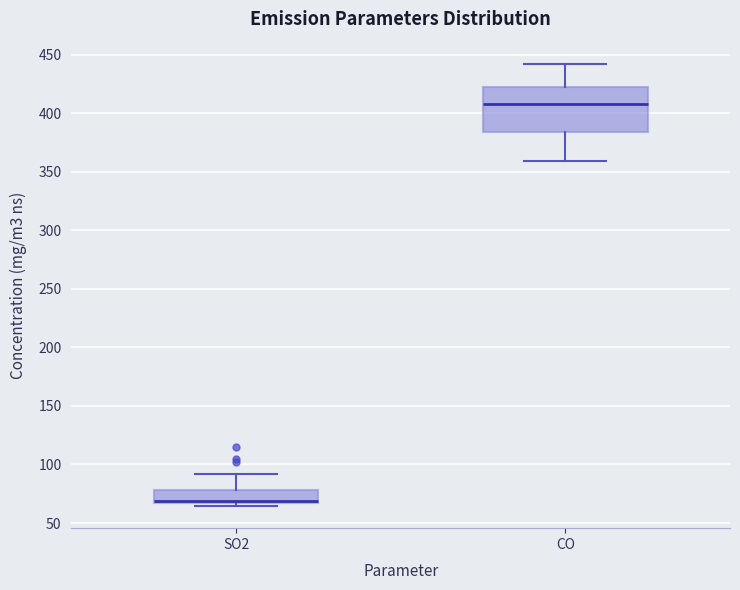

Reading left to right, transcribe this box plot: for each box, give where its median line is, the range the box spans, and where its two whiskers end, as read against the y-axis. The values are not printed on the chart, so give them approximately, as read against the axis.

SO2: median 70, box 65 to 80, whiskers 65 (just below the box's lower edge) to 90
CO: median 410, box 385 to 425, whiskers 360 to 440